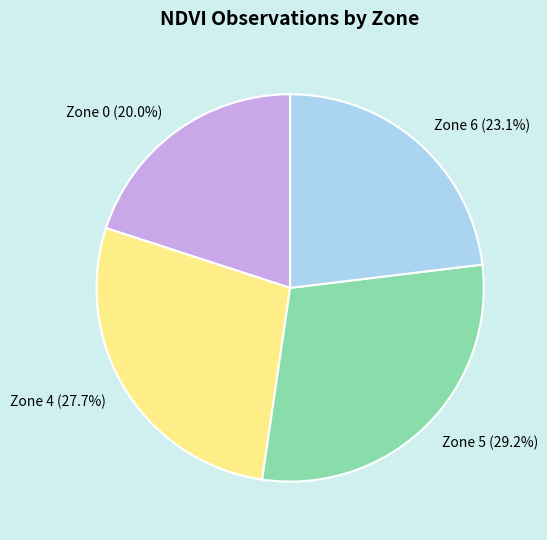

To the nearest percent, what portion does Zone 4 represent?

28%